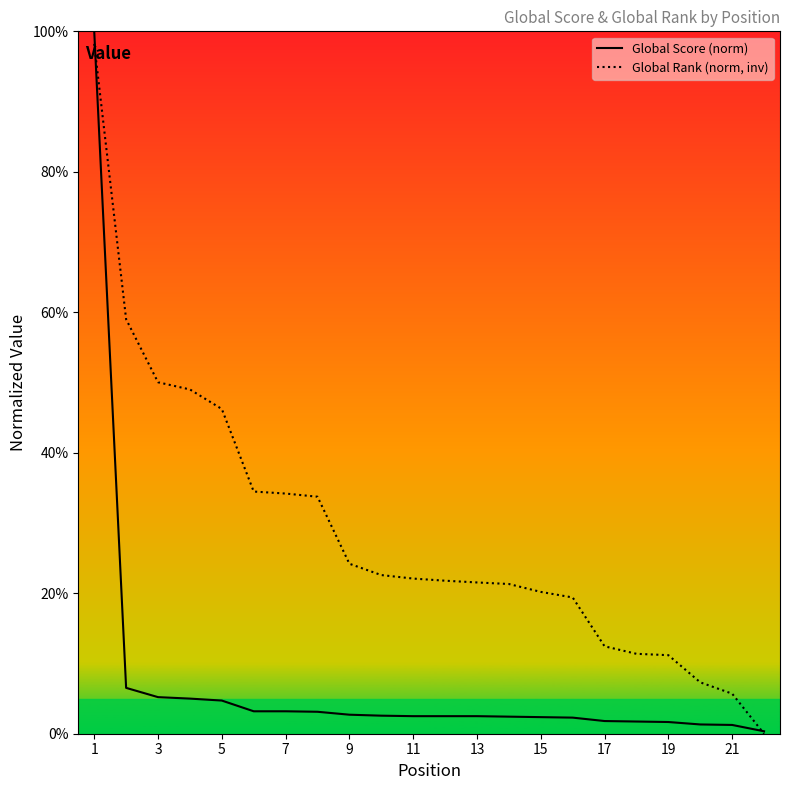

Rank the series at 21 from lowest to highest value.

Global Score, Global Rank (inv)